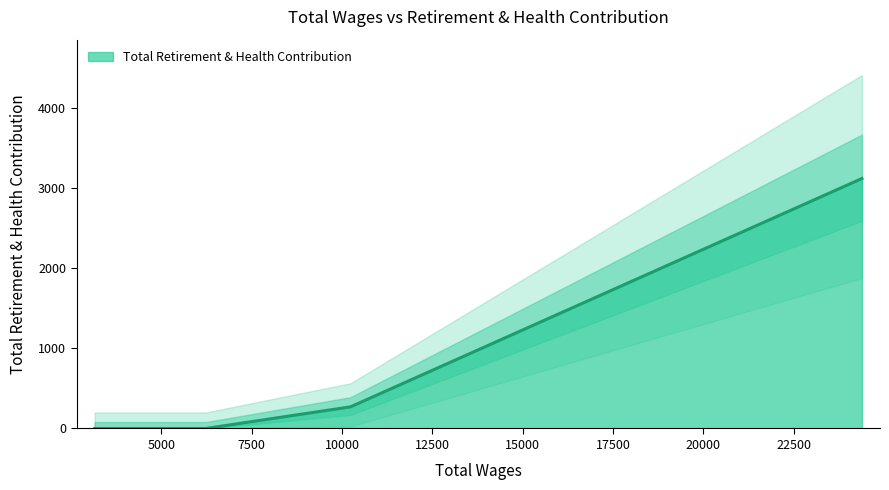

Reading left to right, what are all the values shown in this chart?

24384.0=3120	10234.0=270	6231.0=0	3153.0=0